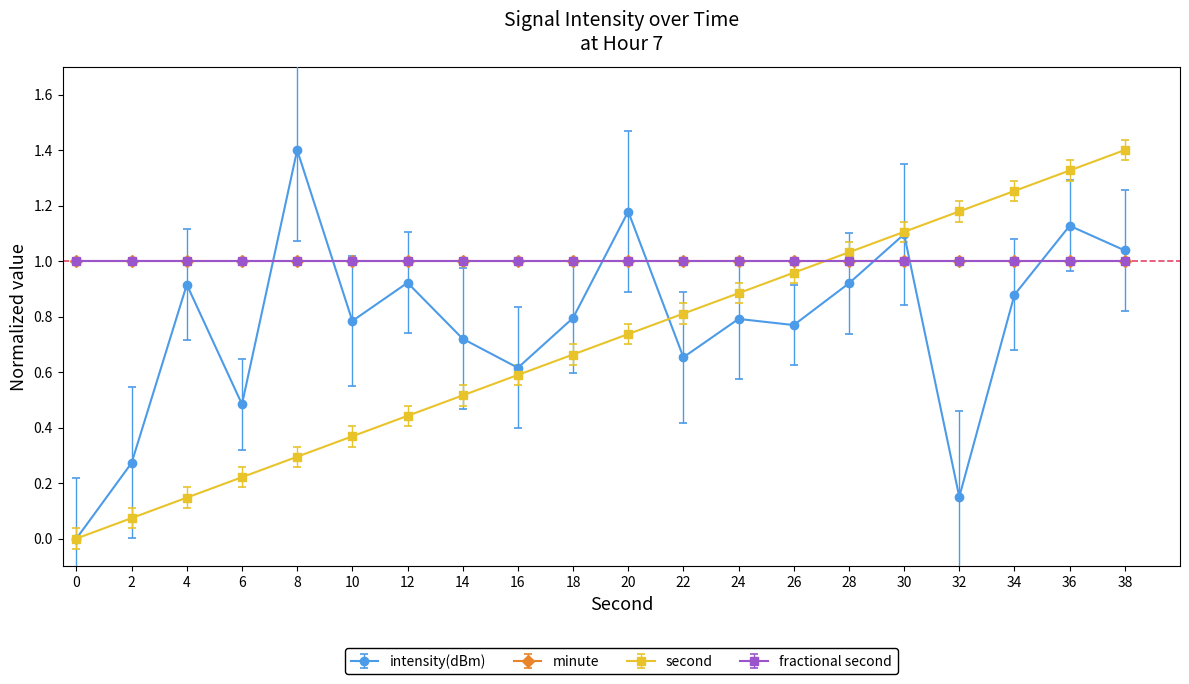

Does the chart have visible grid lines?

No